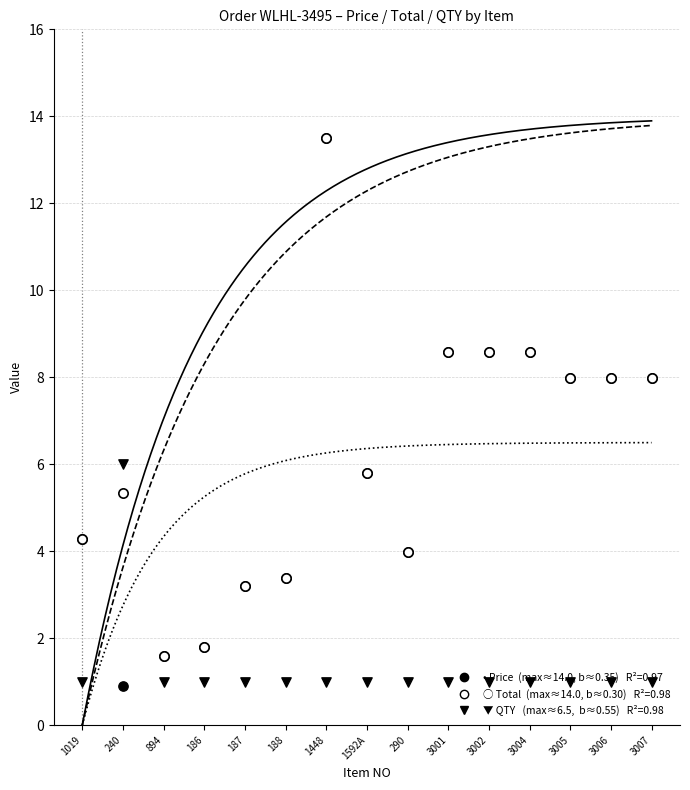

Which series has the widest spread of Y values?

Price